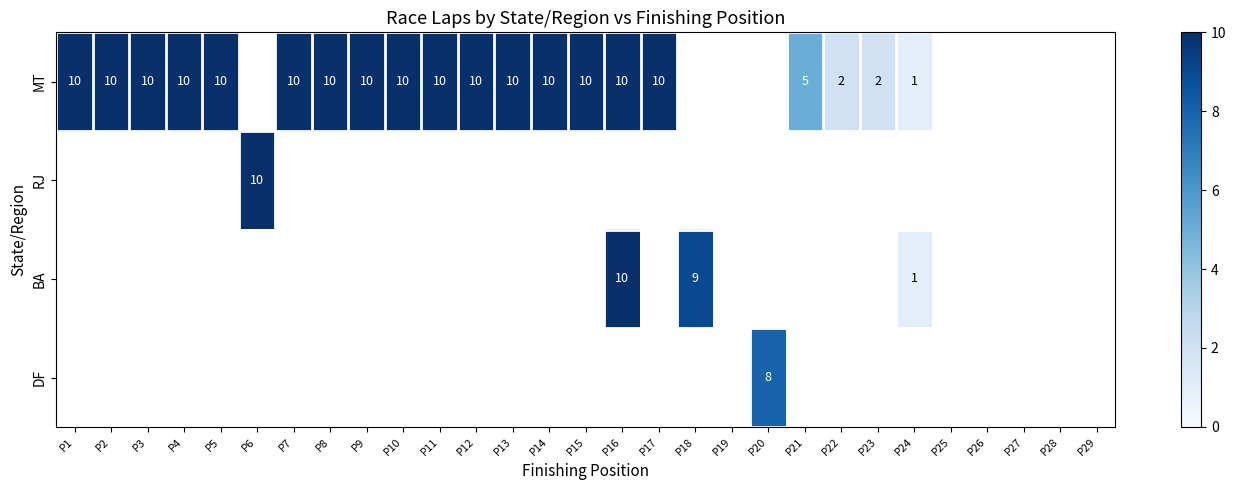

The MT series shows 16 at P5. True or false?

False